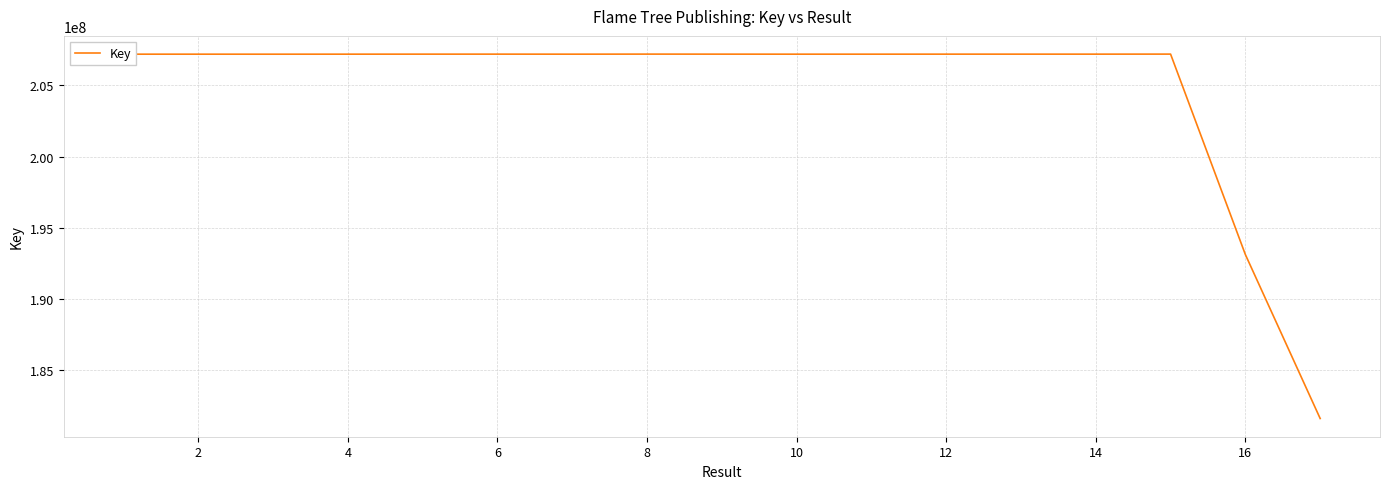

What is the difference between the maximum and minimum values?

25582589